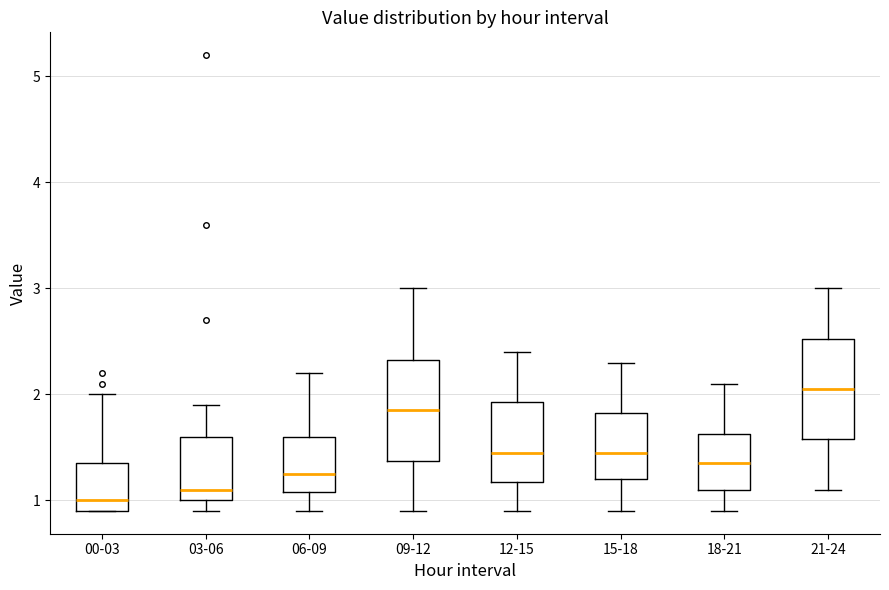

Which box has the lowest median line?

00-03